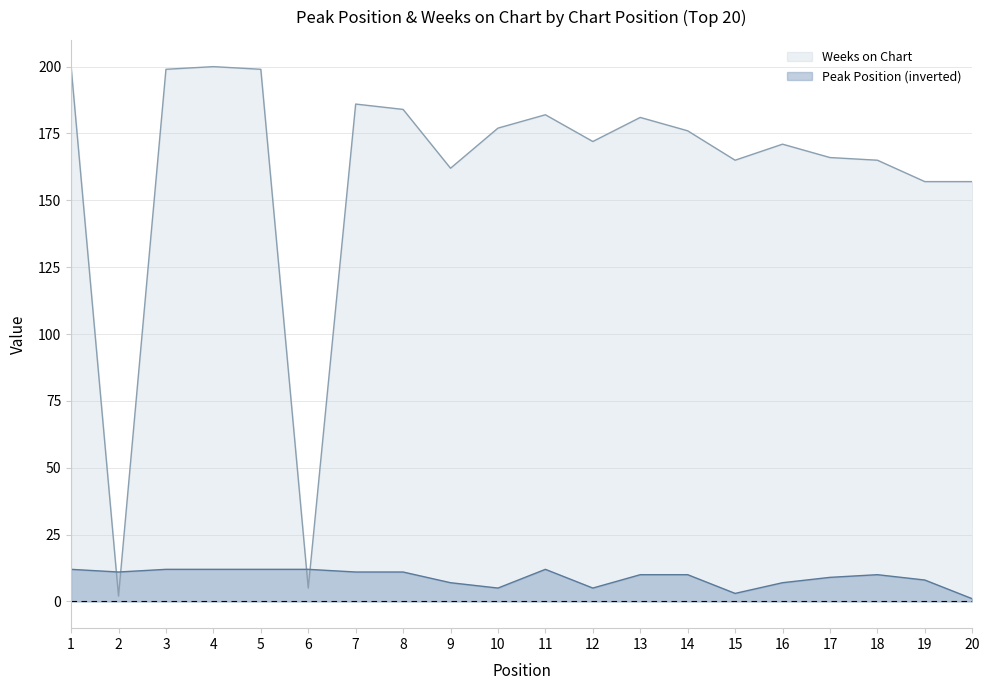

What is the sum of the Weeks on Chart values at 12 and 14?

348